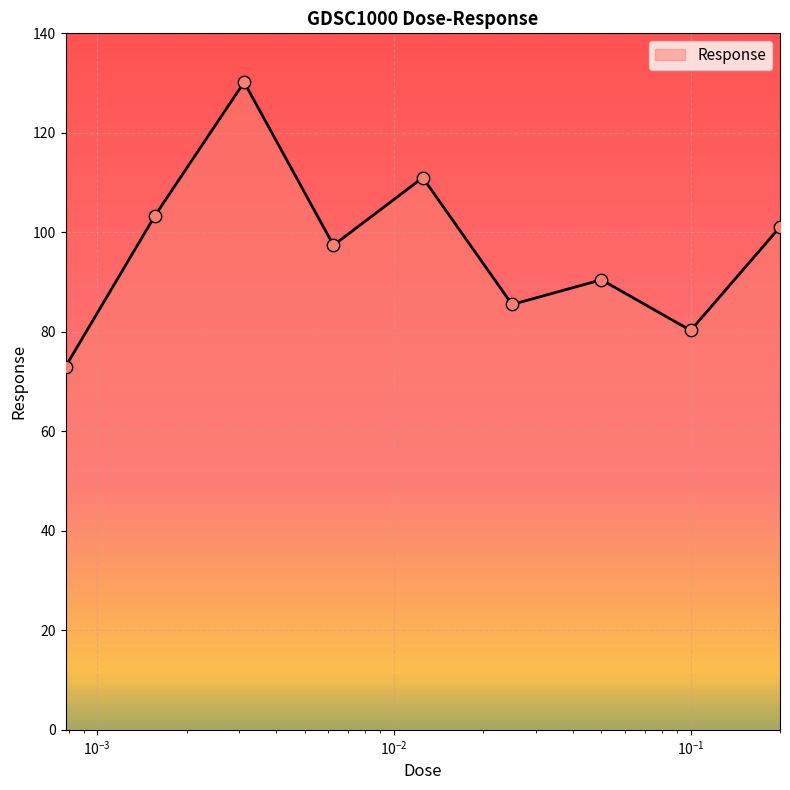

What is the difference between the maximum and minimum values?

57.2